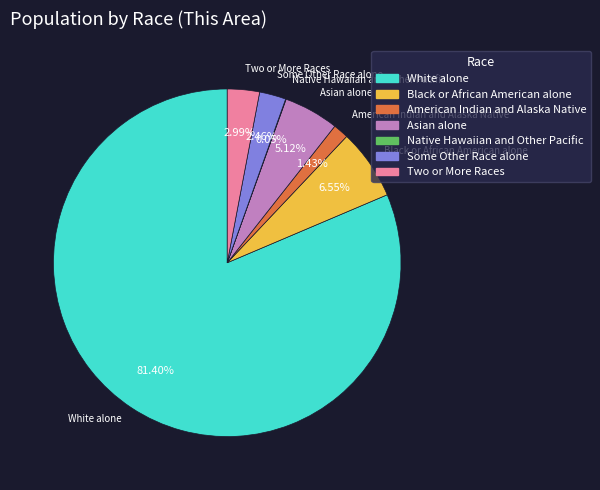

To the nearest percent, what is the difference between the largest and smallest slice percentages?

81%